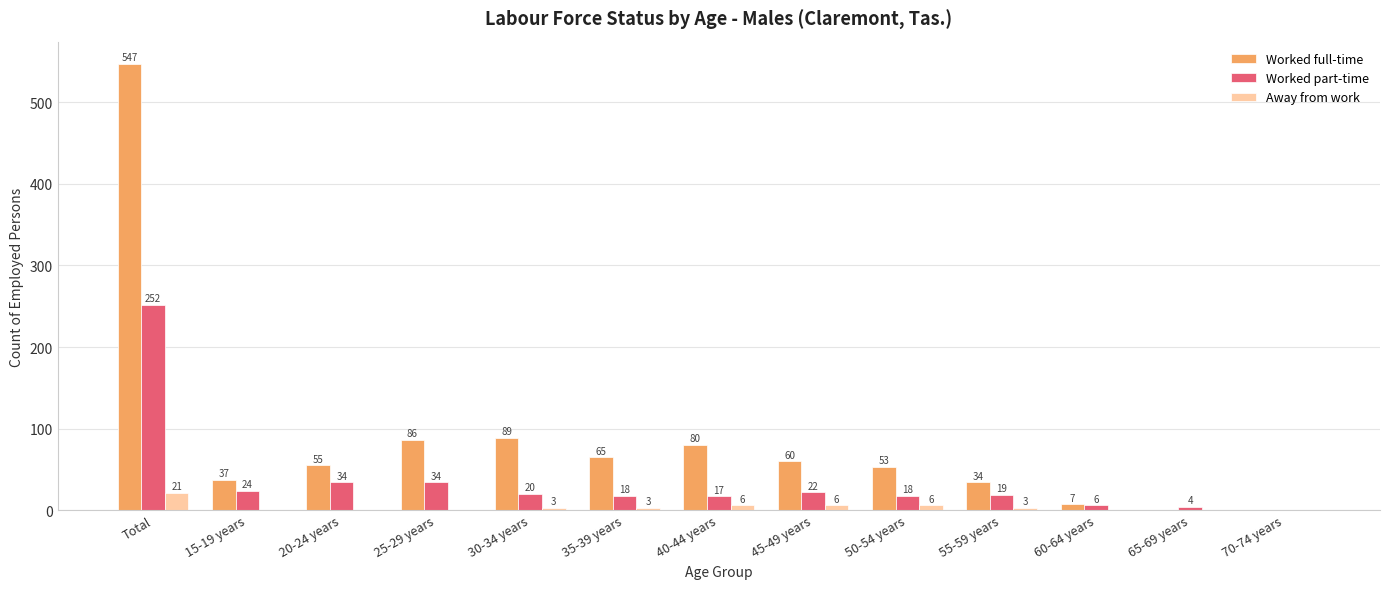

What is the greatest value displayed?

547